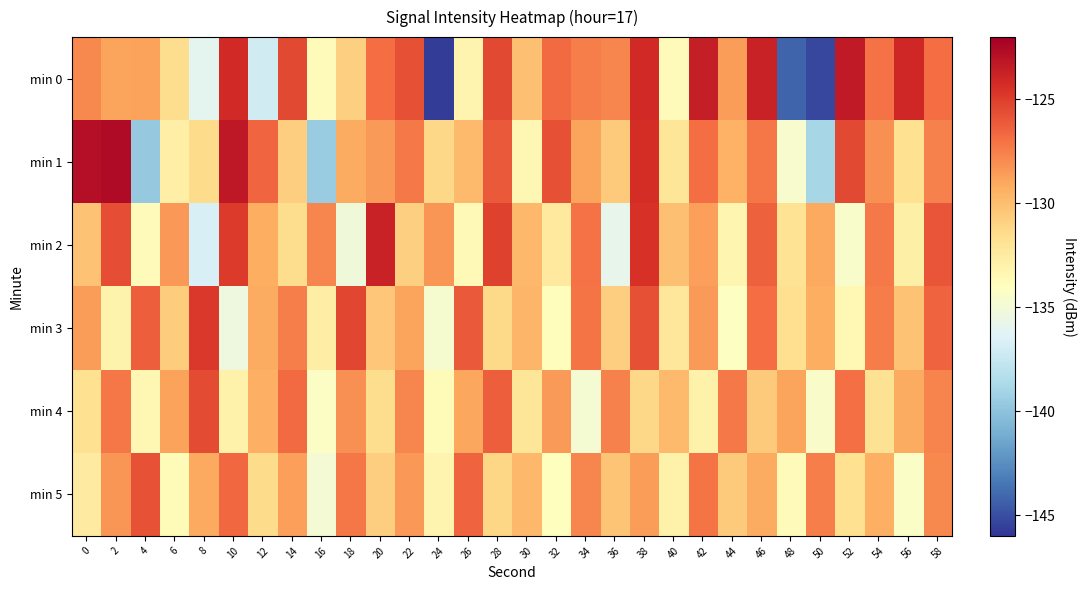

What is the difference between the highest and lowest values at 52?

11.1